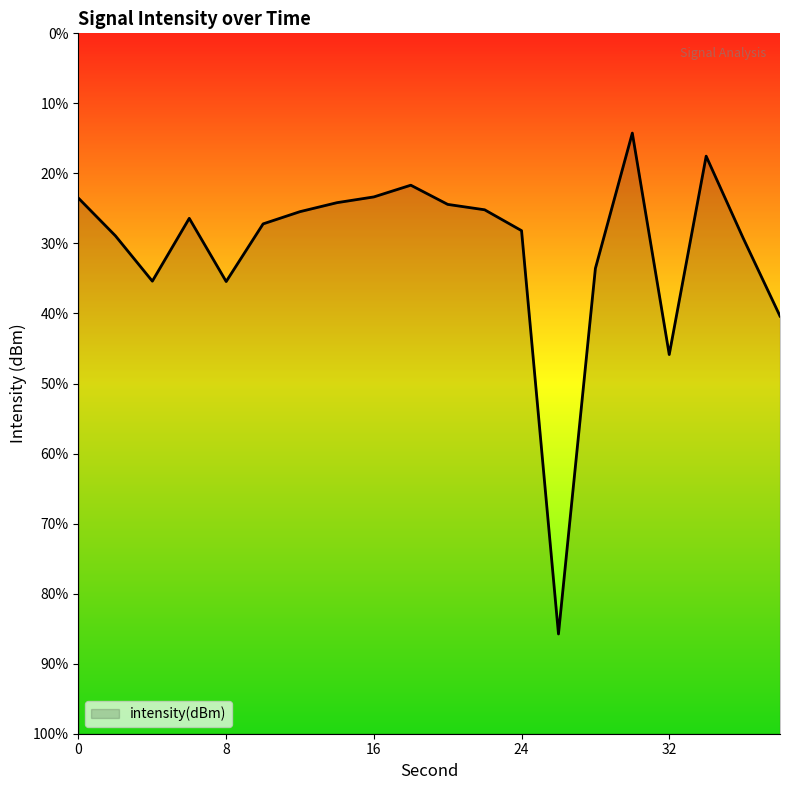

How many points are higher than both their immediate neighbors (excluding endpoints)?

4